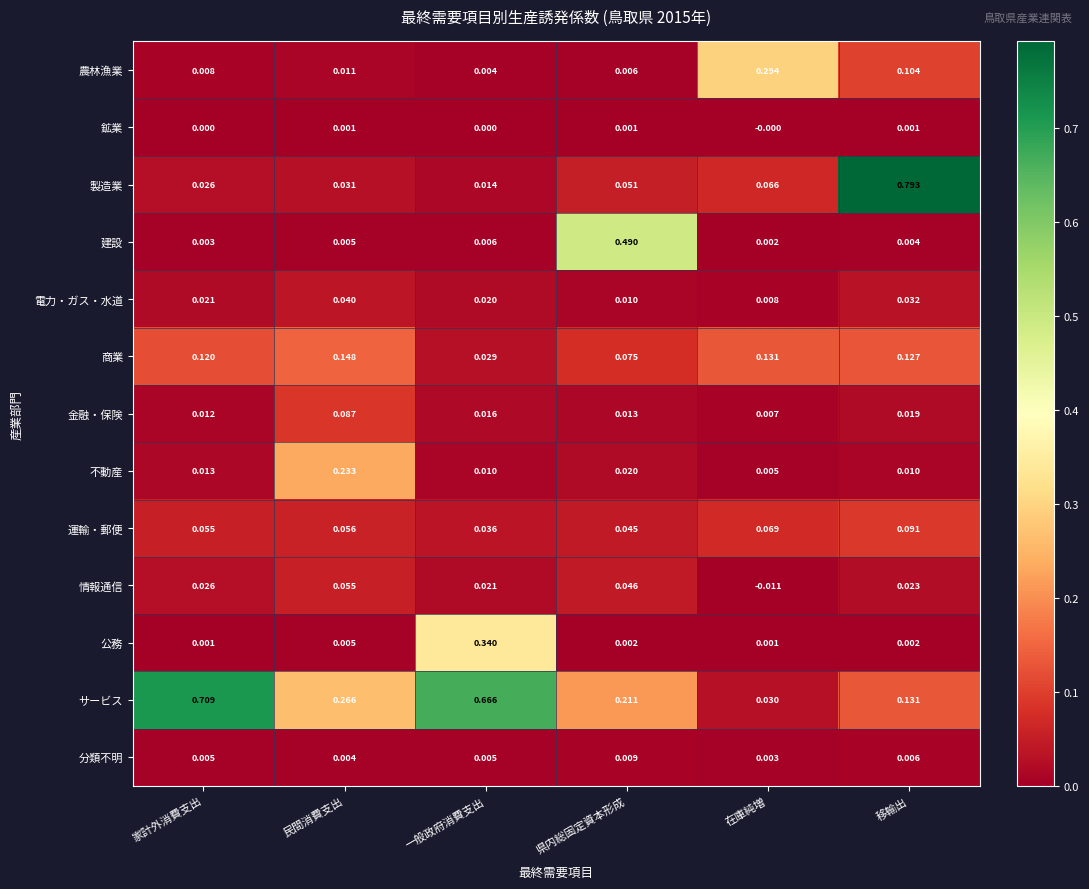

Which series has the largest total across all categories?

サービス